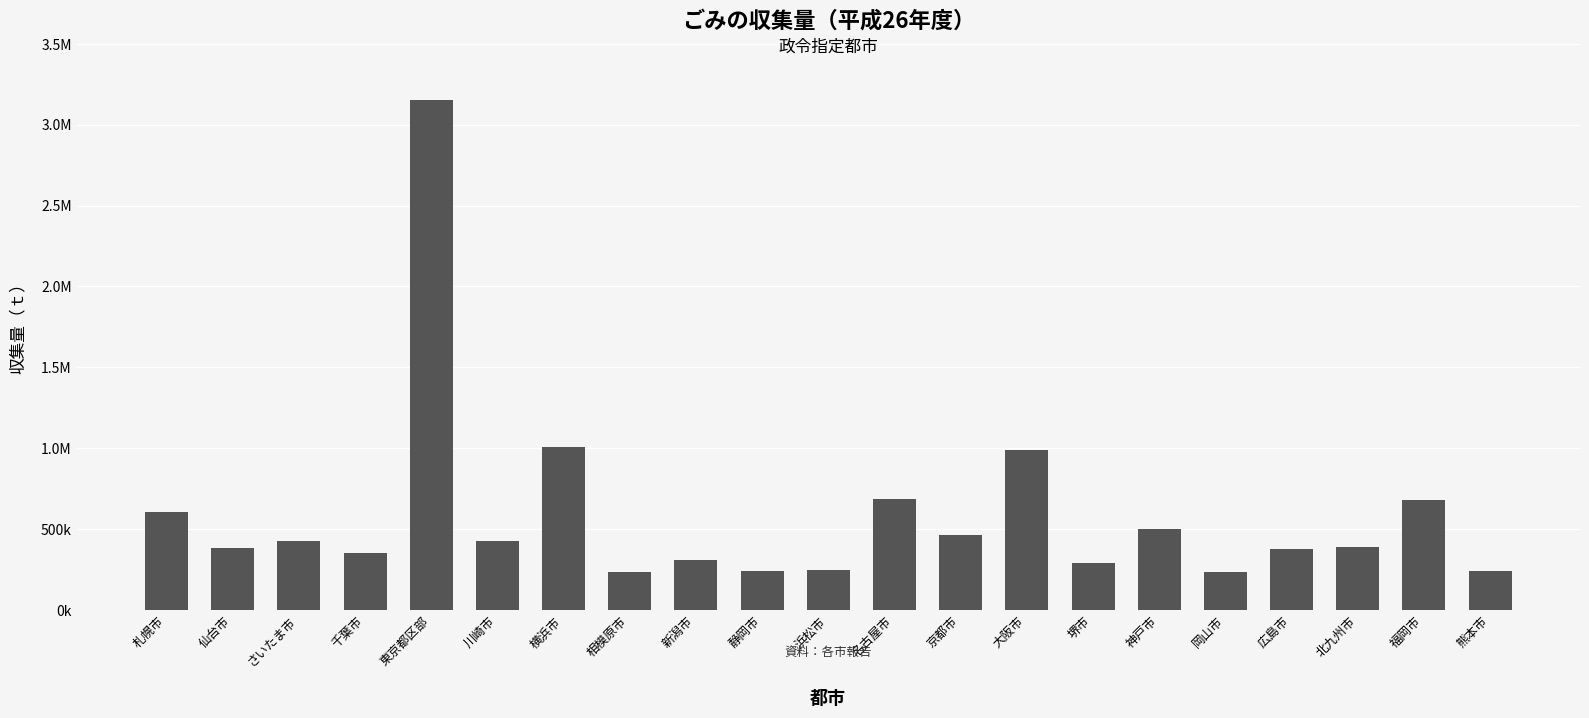

What is the greatest value displayed?

3154417